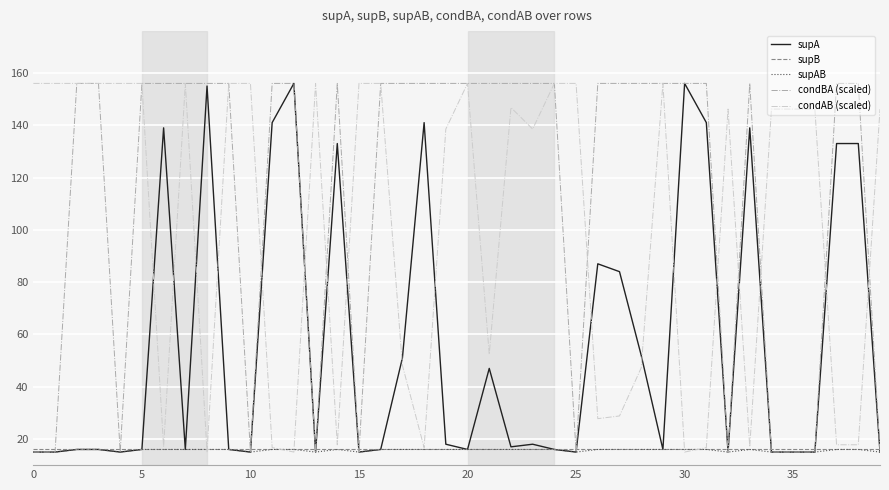

What is the difference between the maximum and minimum values in the supA series?

141.0